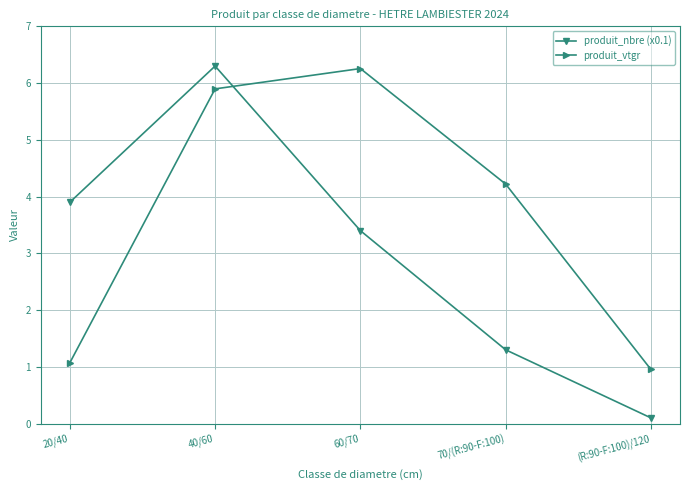

True or false: produit_vtgr has a value of 8.7 at 40/60.

False